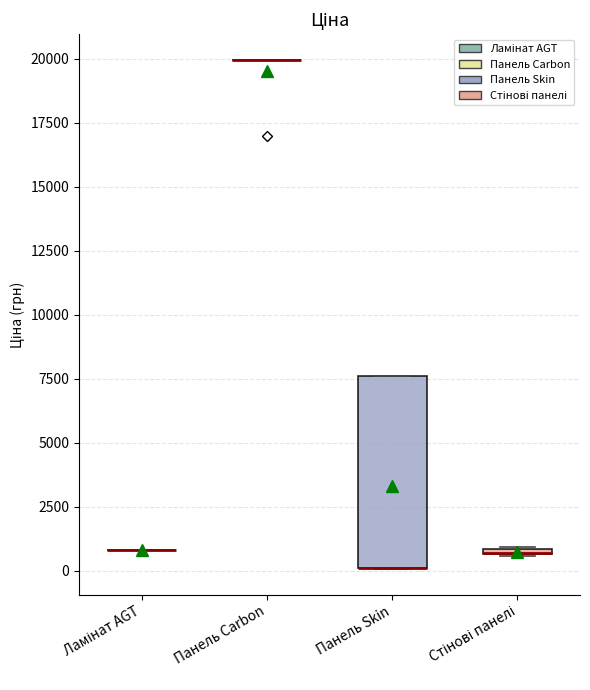

Comparing the boxes themselves (not the whiskers), which one is the tallest?

Панель Skin